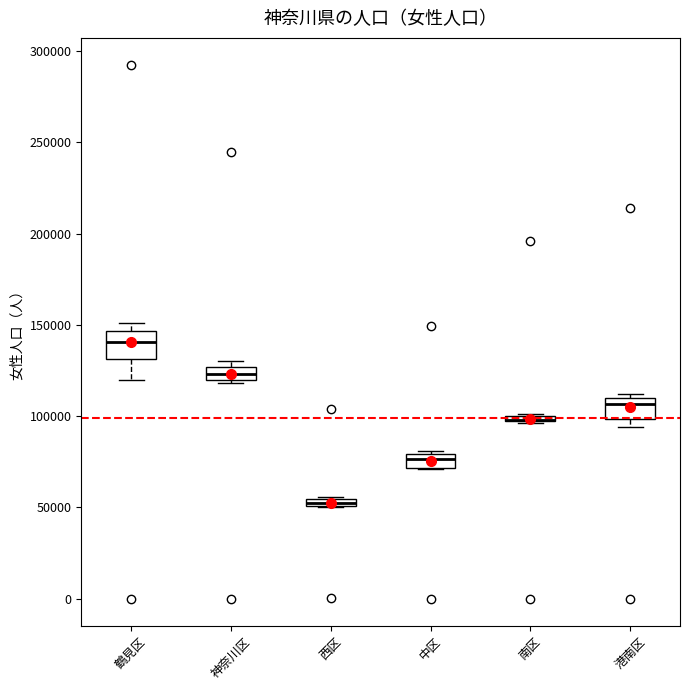

Where is the upper edge of the box for 鶴見区 on the y-axis? The values are not printed on the chart, so give them approximately, as read against the axis.

145000